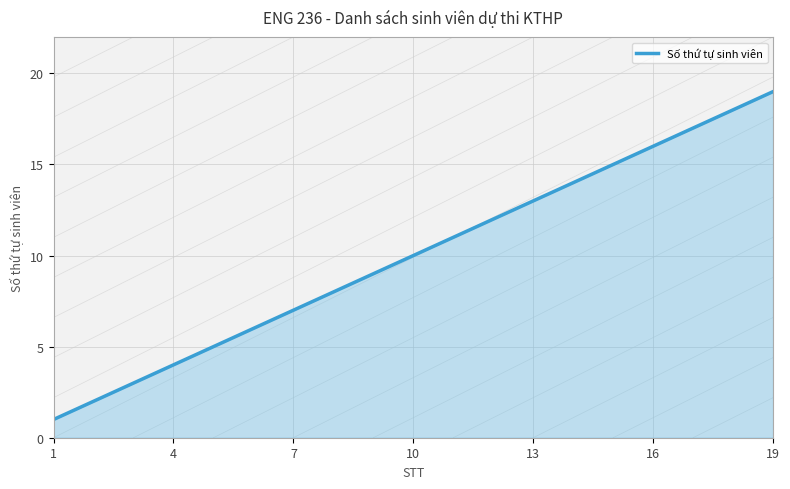

How many values are below 10?

9